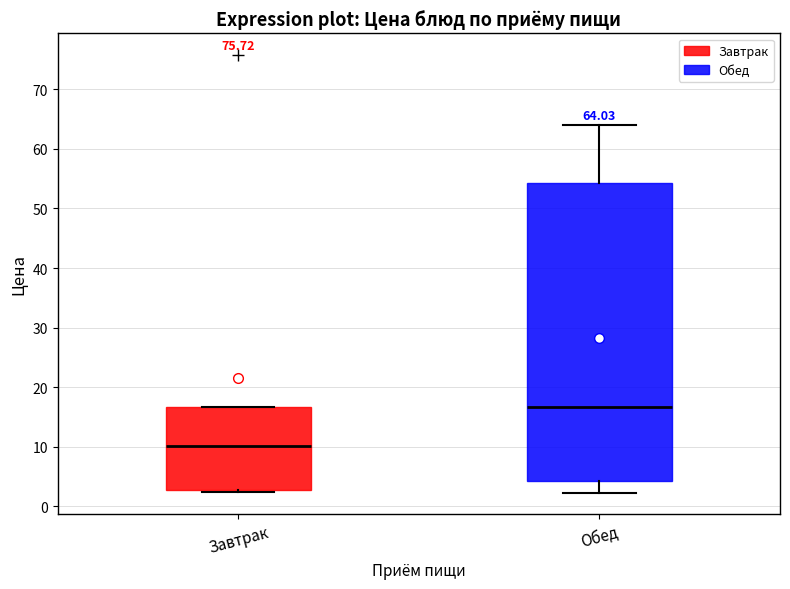

Comparing the boxes themselves (not the whiskers), which one is the tallest?

Обед